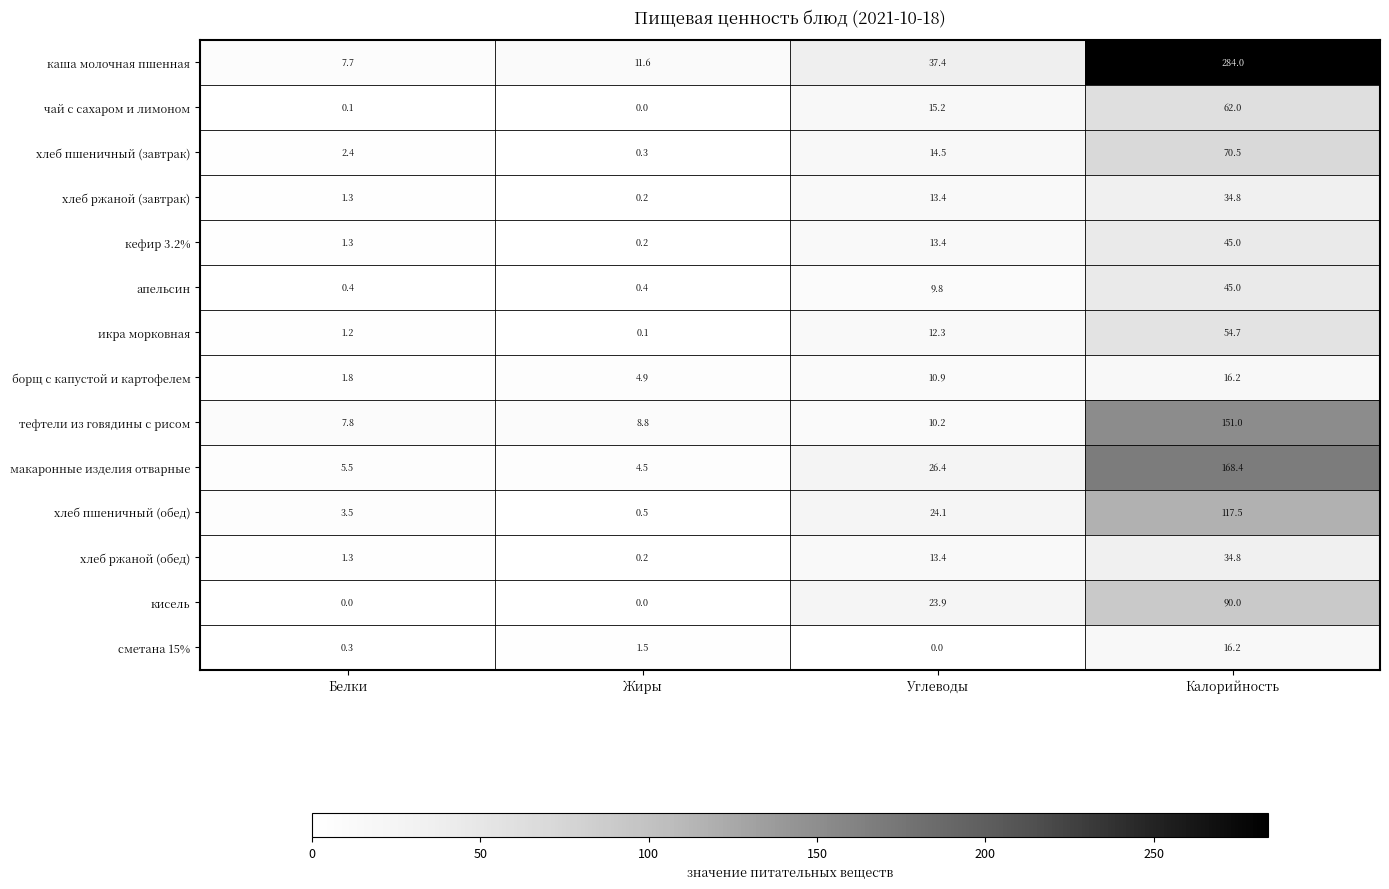

At how many categories does at least one series exceed 89?

1